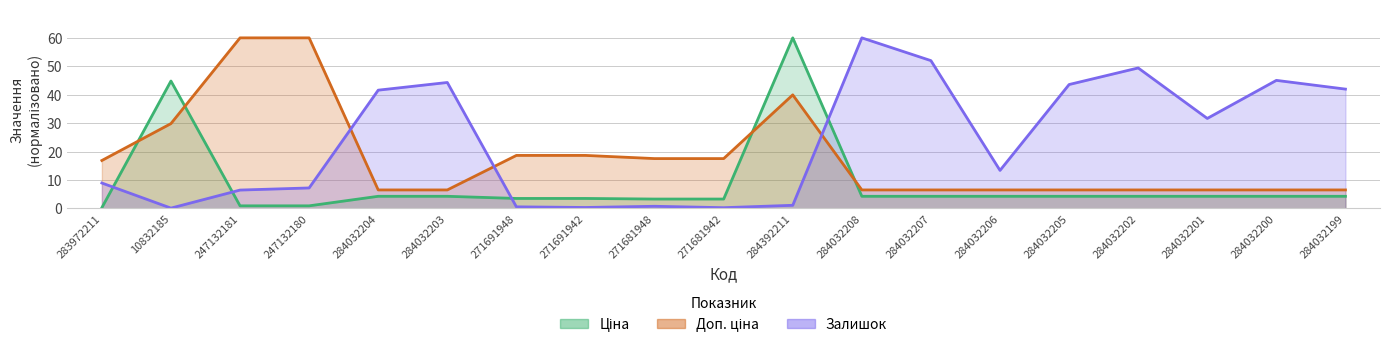

What are all the series names shown in the legend?

Ціна, Доп. ціна, Залишок